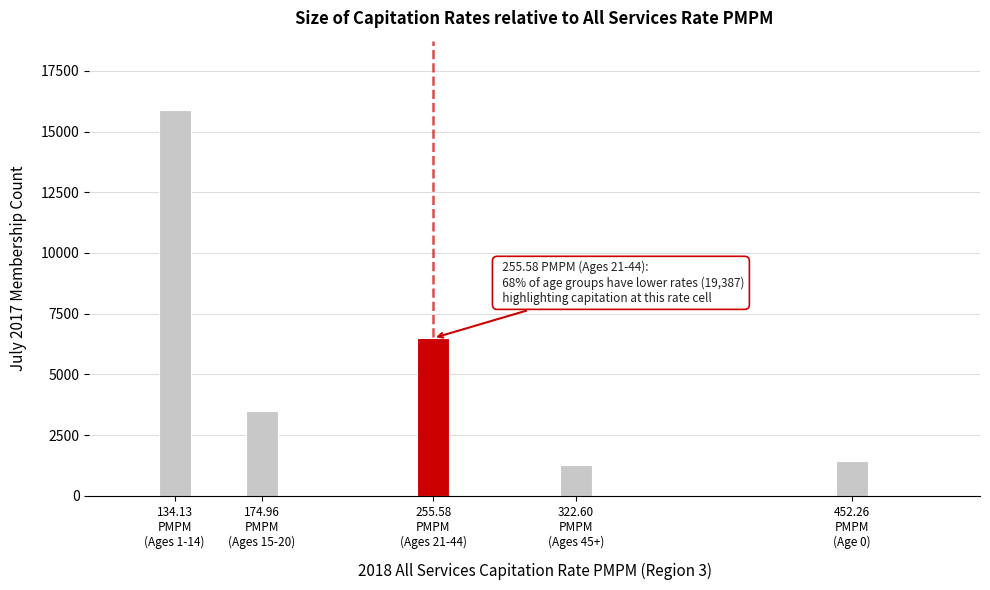

Reading right to left, transcribe all the data shown in this chart.

1442	1256	6495	3505	15882